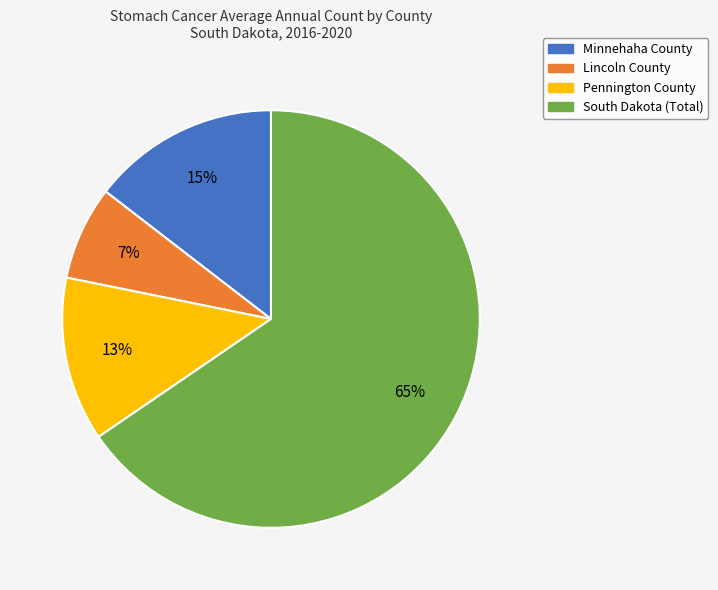

Is it true that Pennington County is 13% of the pie?

True